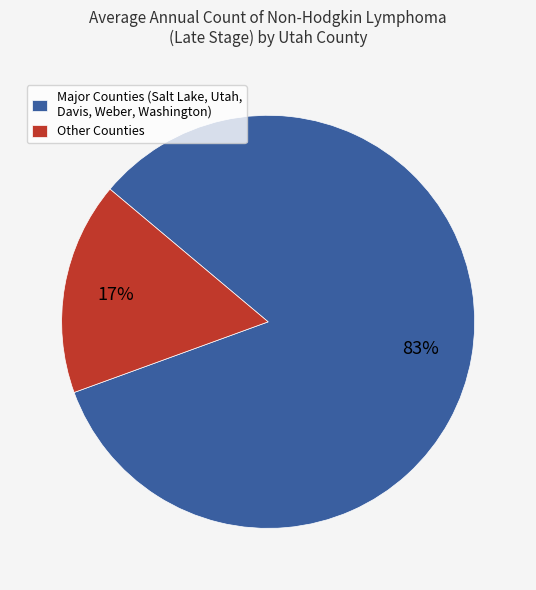

What is the smallest slice in the pie chart?

Other Counties